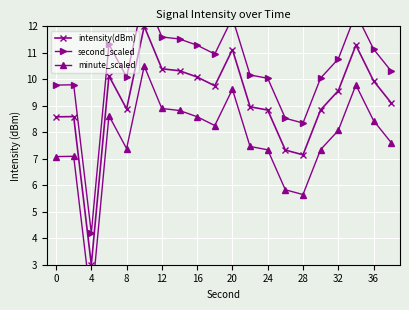

Which series has the largest range (max minus min)?

intensity(dBm)